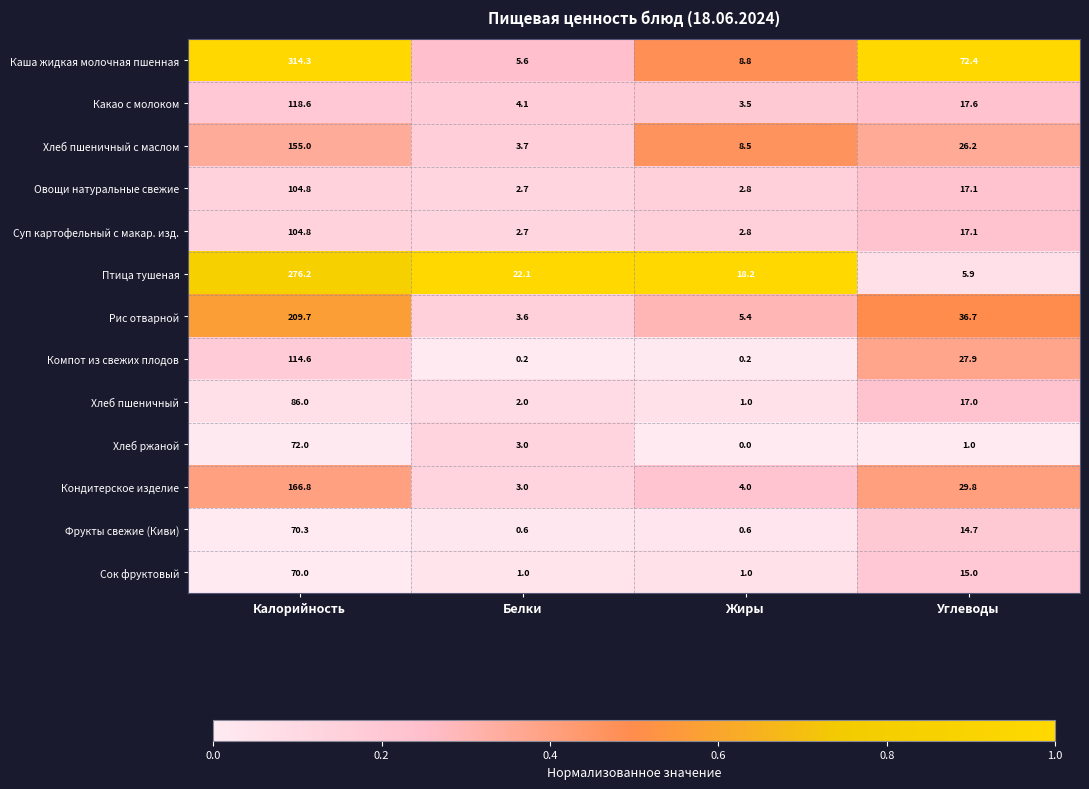

What is the difference between the maximum and minimum values in the Хлеб пшеничный series?

85.0